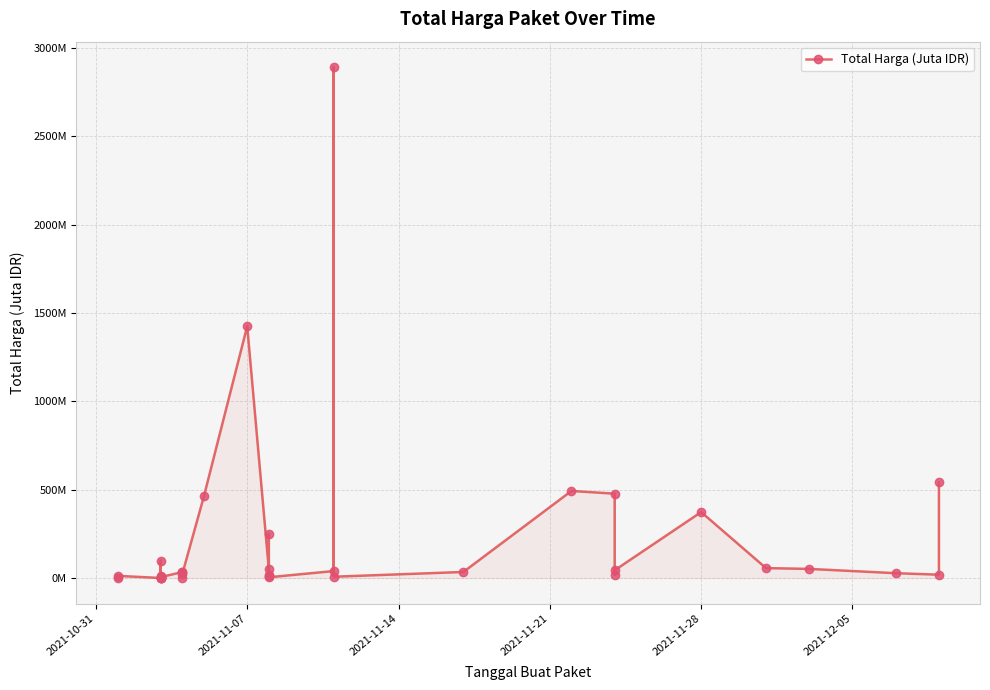

How many lines are shown in the chart?

1